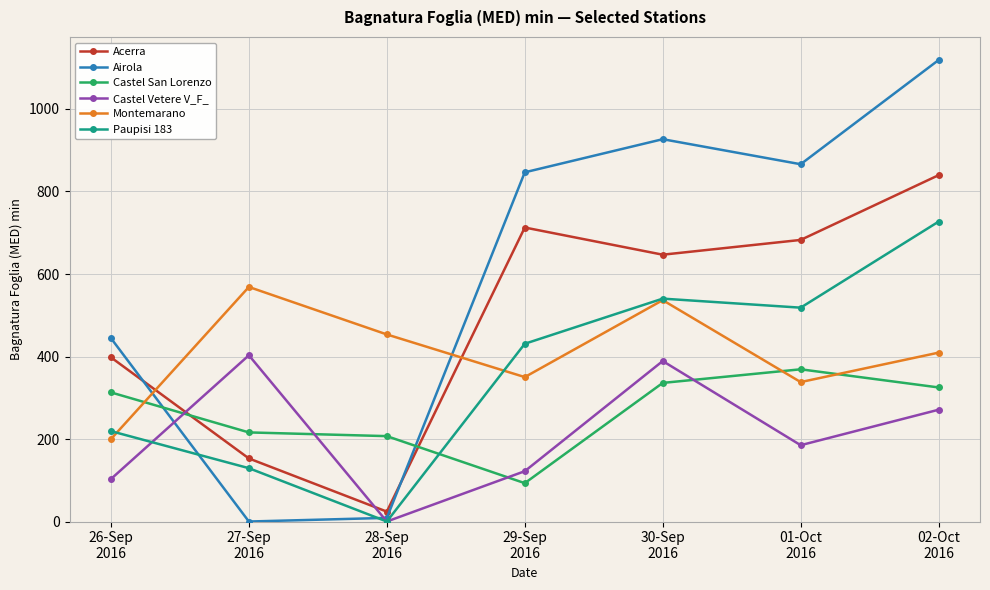

True or false: Acerra has a value of 948.3 at 01-Oct
2016.

False